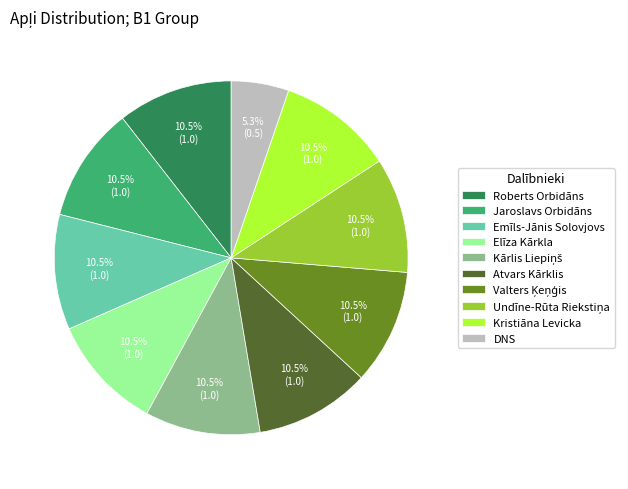

How much of the chart is everything except Emīls-Jānis Solovjovs?

89.5%